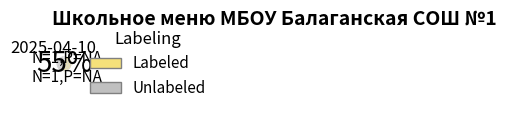

Is it true that Unlabeled is 56% of the pie?

False